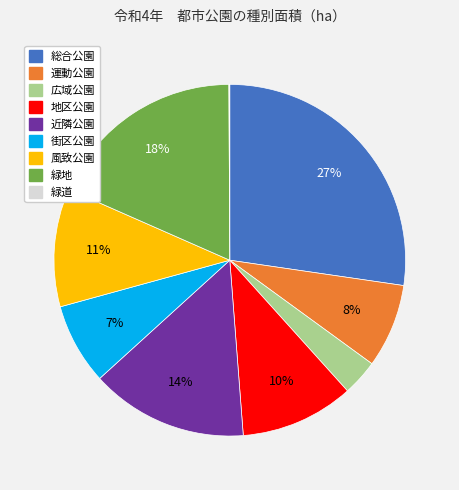

To the nearest percent, what is the difference between the 緑地 and 地区公園 slice percentages?

8%